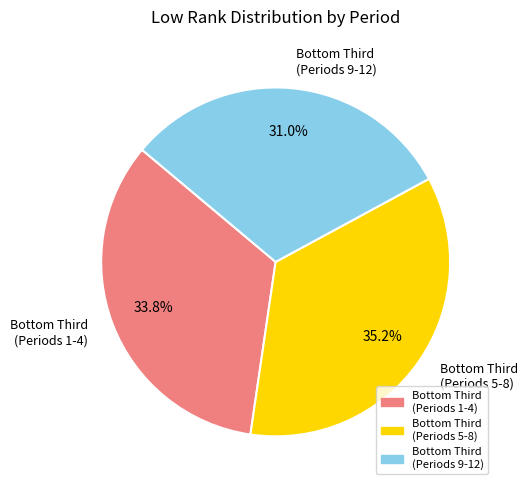

Is there any slice that represents more than half of the pie?

No